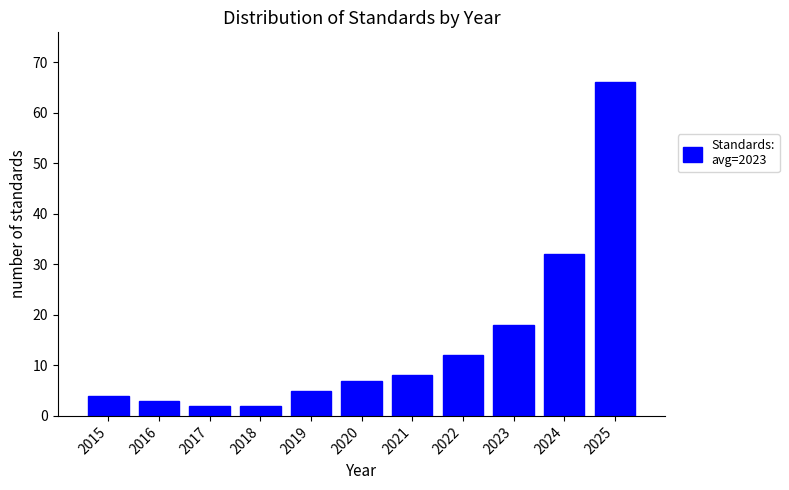

Reading left to right, extract all data points from this chart.

2015=4	2016=3	2017=2	2018=2	2019=5	2020=7	2021=8	2022=12	2023=18	2024=32	2025=66